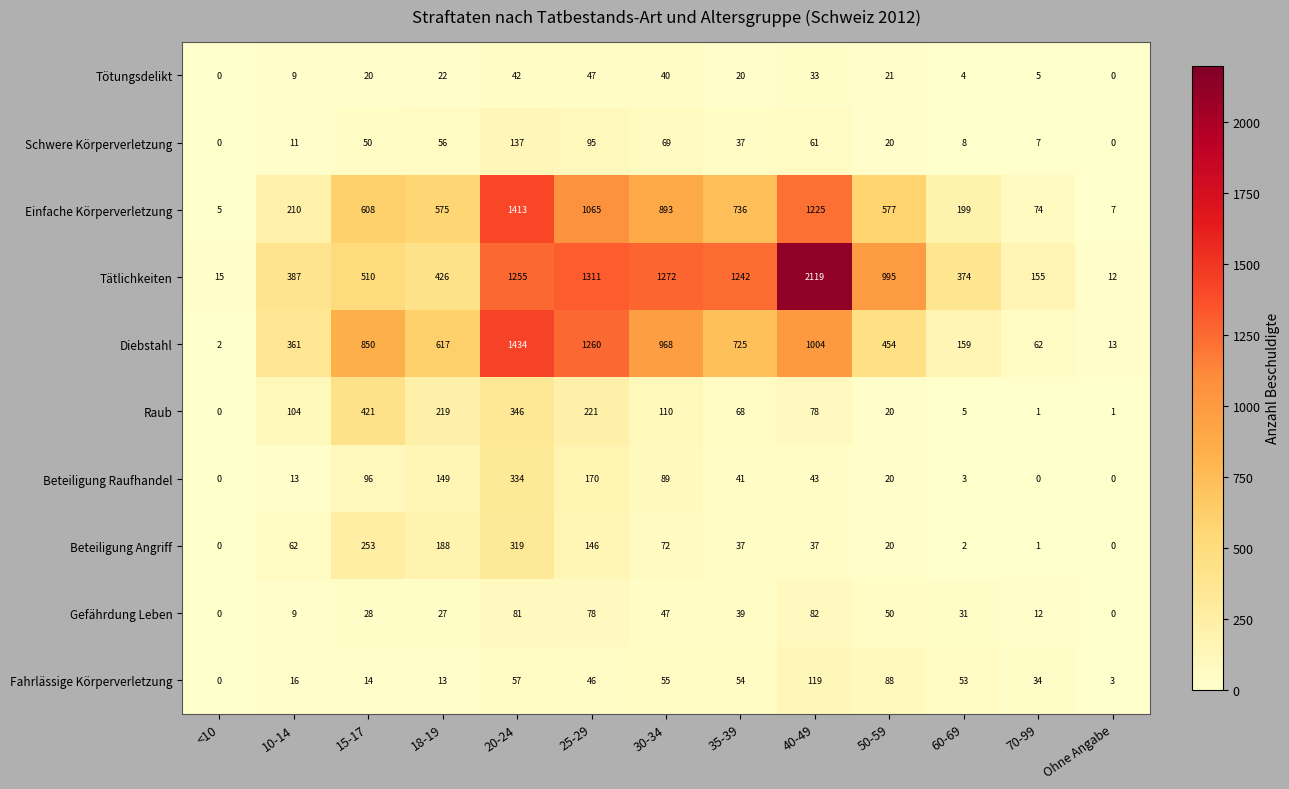

At which label is Tätlichkeiten closest to 1065?

50-59